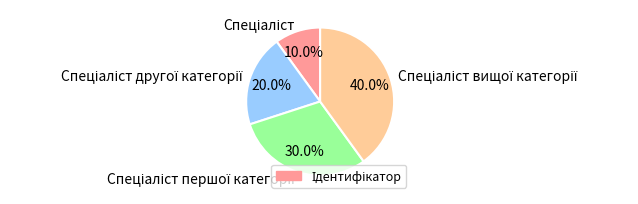

Is there a majority slice in this chart?

No